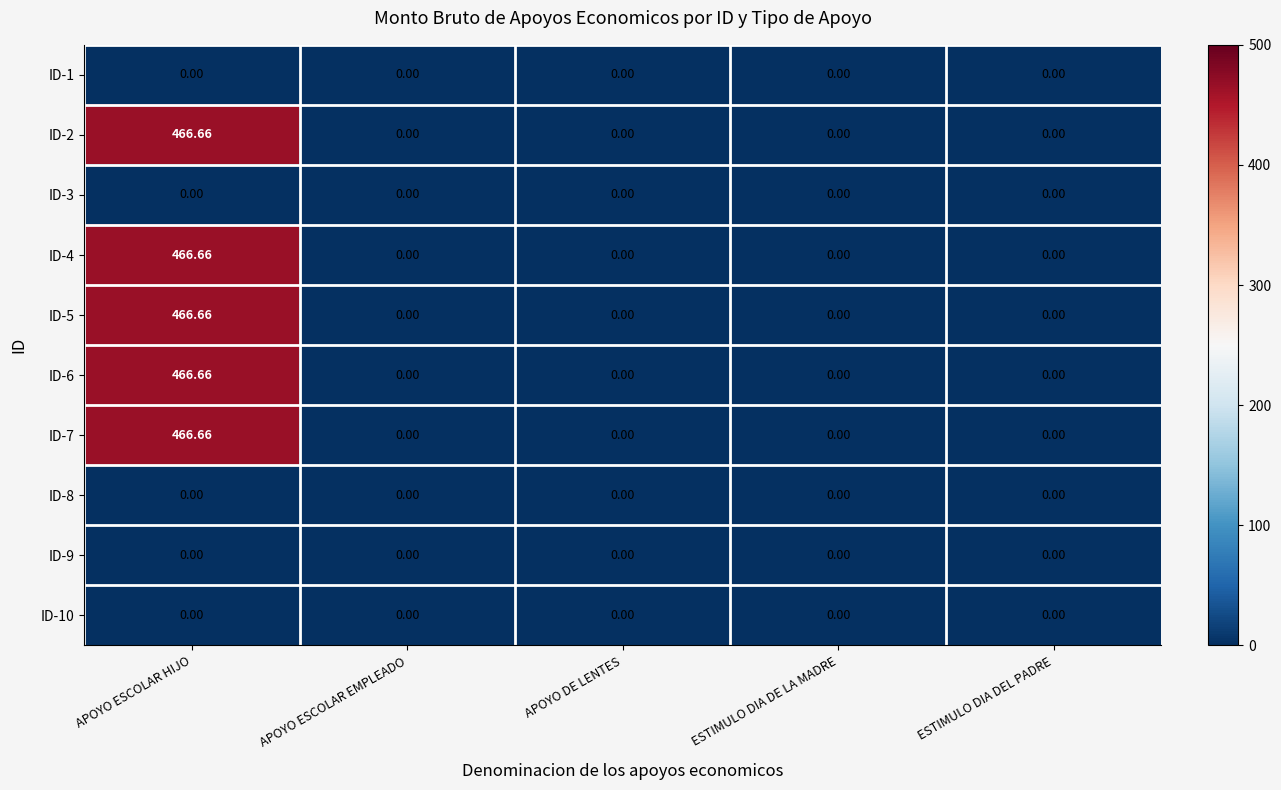

At which category is the sum across all series the highest?

APOYO ESCOLAR HIJO